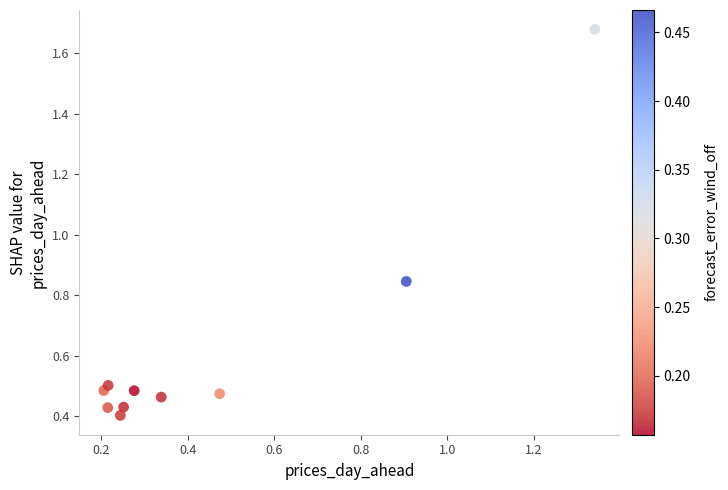

What is the range of X values (max minus min)?

1.1